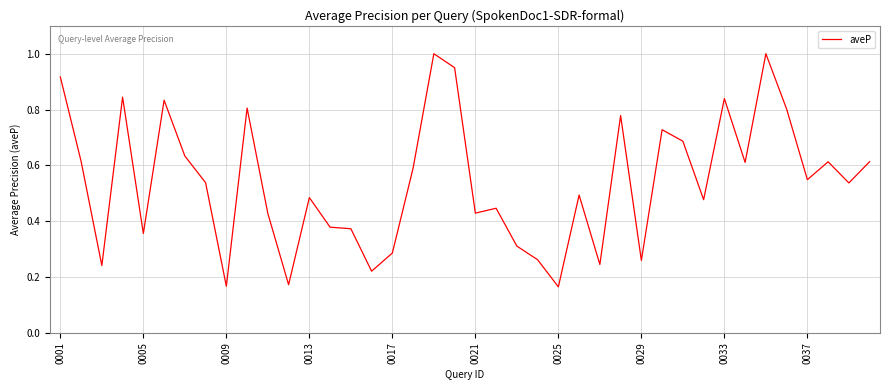

What is the maximum value shown in the chart?

1.0